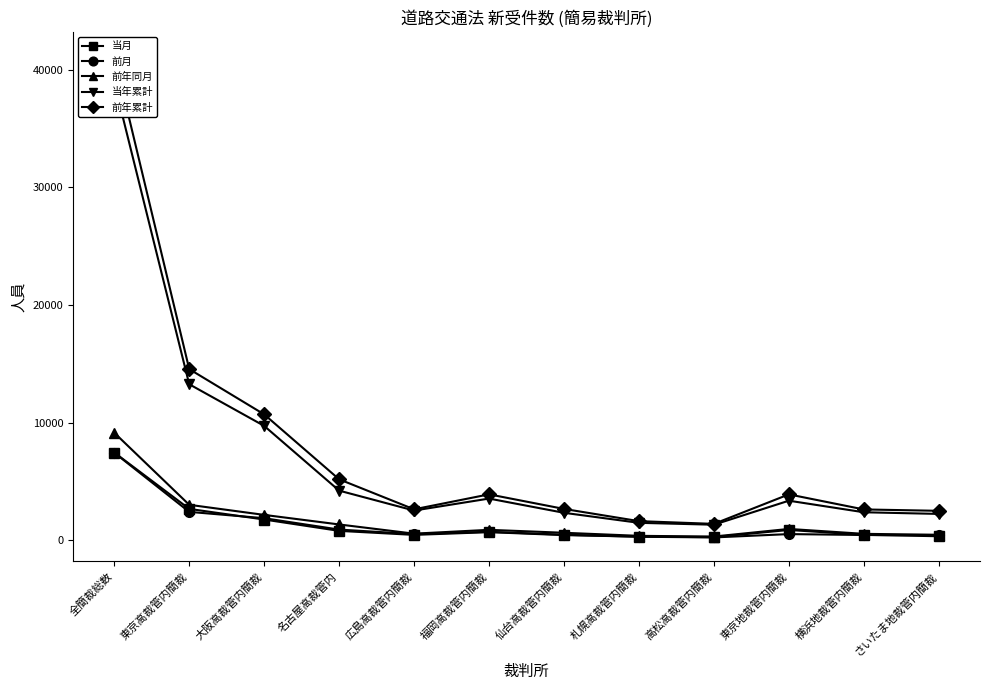

What is the difference between the maximum and minimum values in the 当年累計 series?

37595